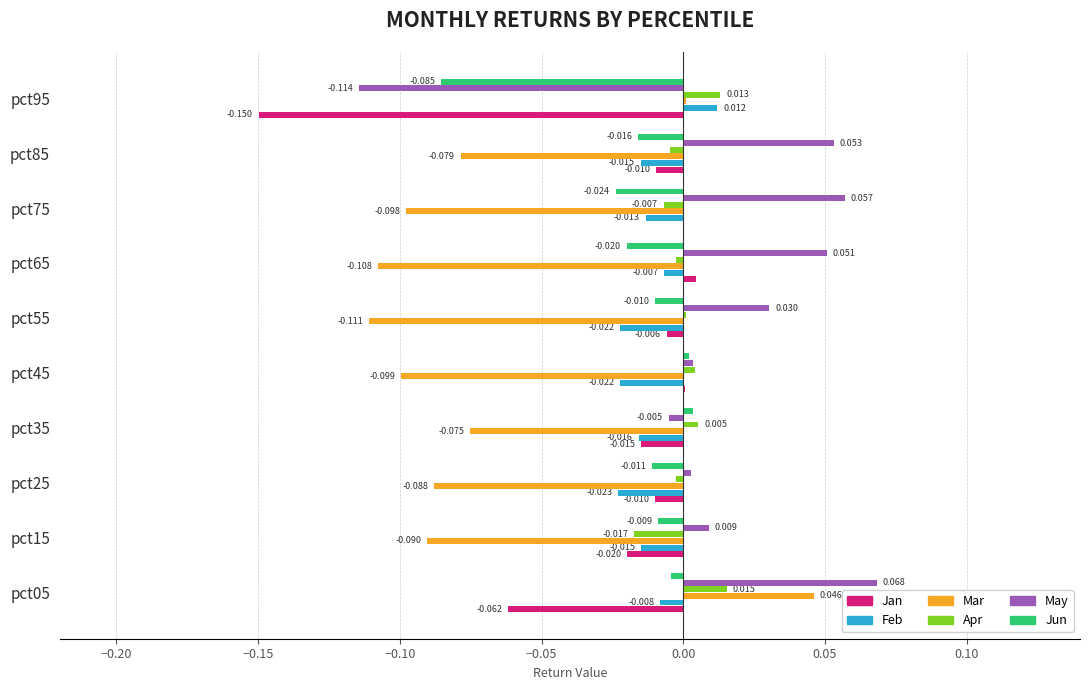

Between pct05 and pct65, which series saw the biggest shift?

Mar